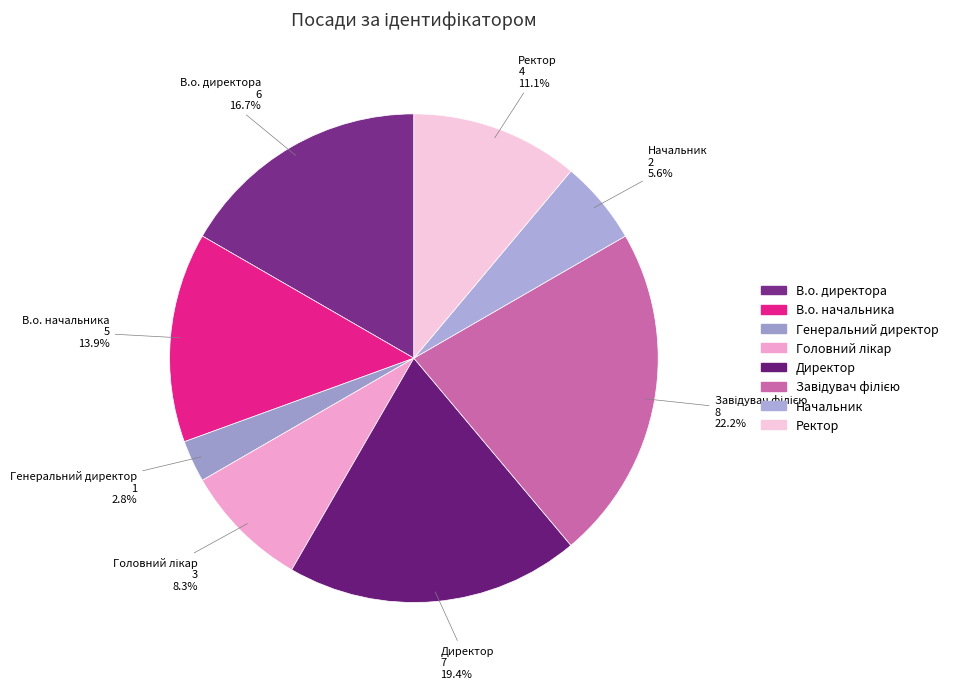

Is it true that Начальник is 6% of the pie?

True